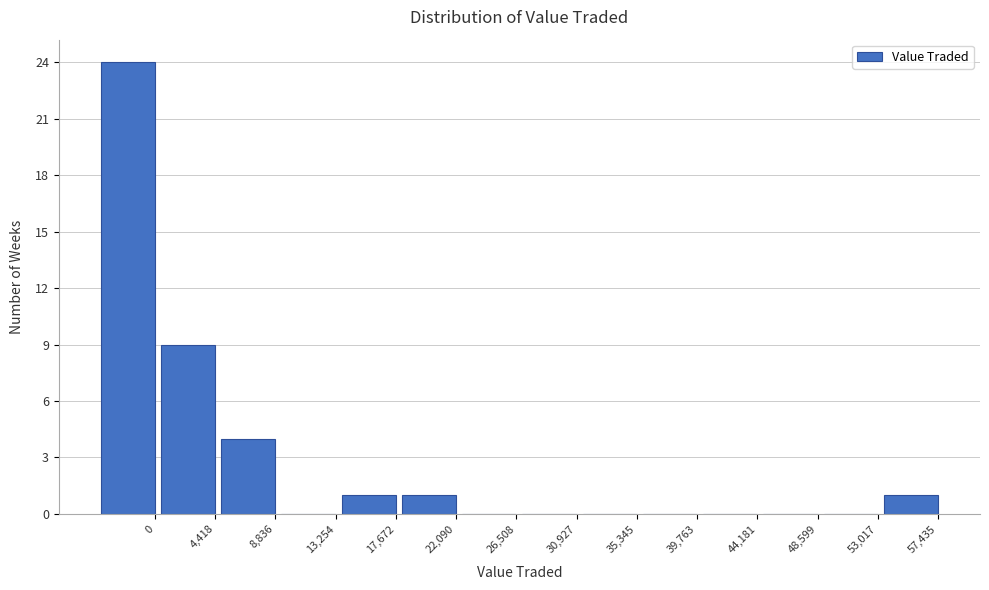

Reading right to left, extract all data points from this chart.

57,435=1	53,017=0	48,599=0	44,181=0	39,763=0	35,345=0	30,927=0	26,508=0	22,090=1	17,672=1	13,254=0	8,836=4	4,418=9	0=24